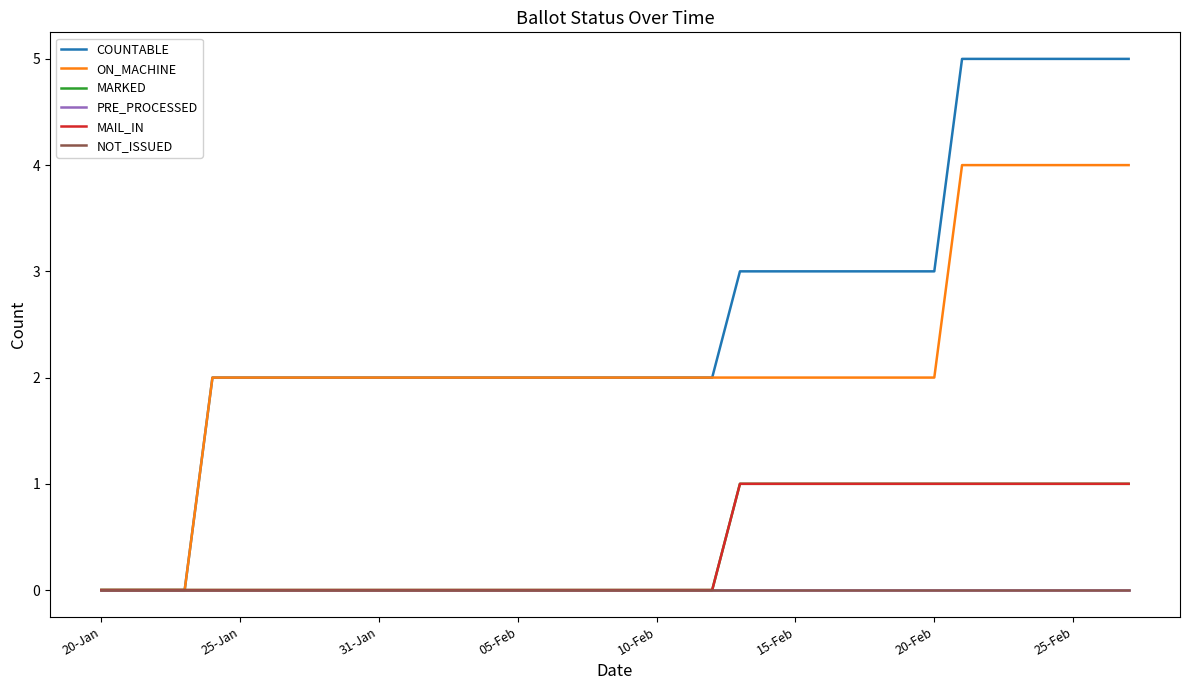

Rank the series by their maximum value, from lowest to highest.

PRE_PROCESSED, NOT_ISSUED, MARKED, MAIL_IN, ON_MACHINE, COUNTABLE